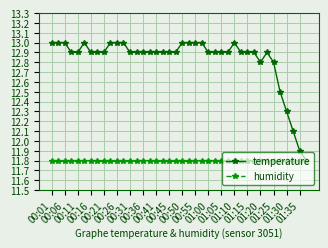

Which series has the largest range (max minus min)?

temperature